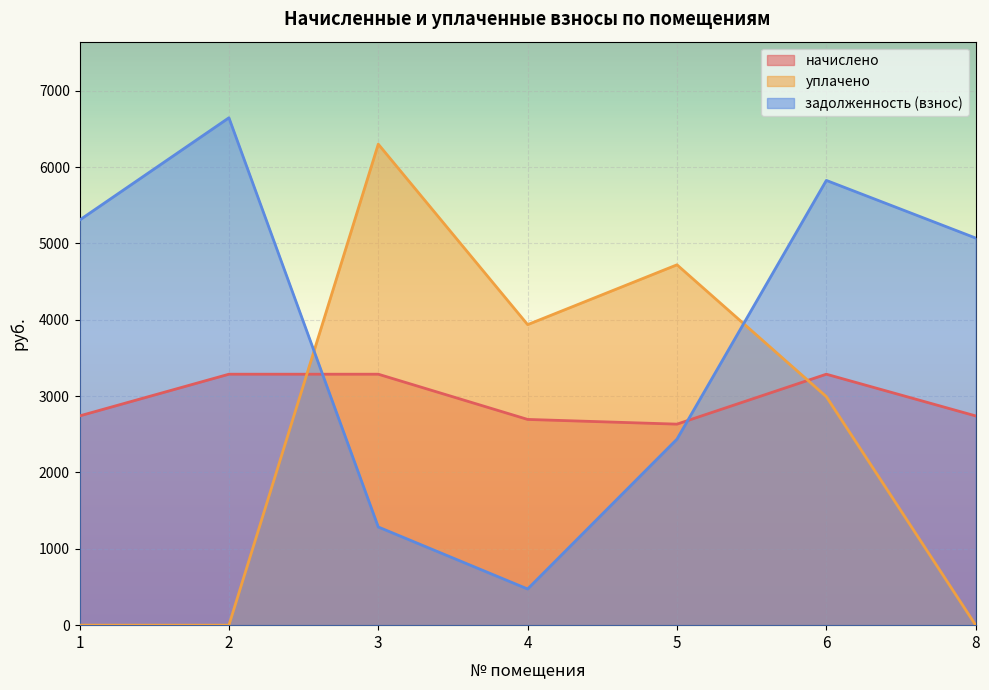

How many intersections are there between задолженность (взнос) and уплачено?

2